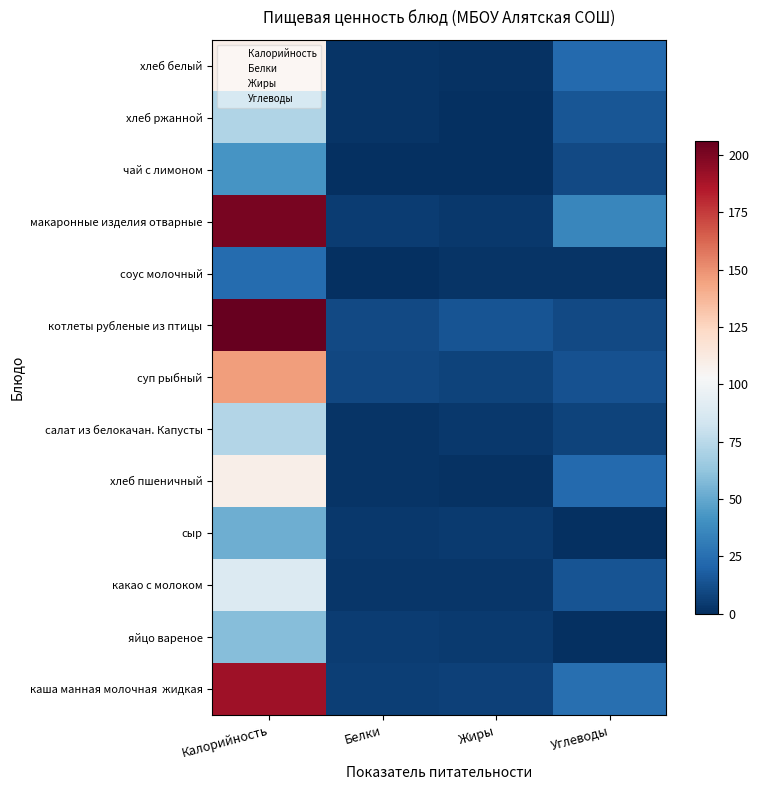

Between Калорийность and Углеводы, which series saw the biggest shift?

котлеты рубленые из птицы